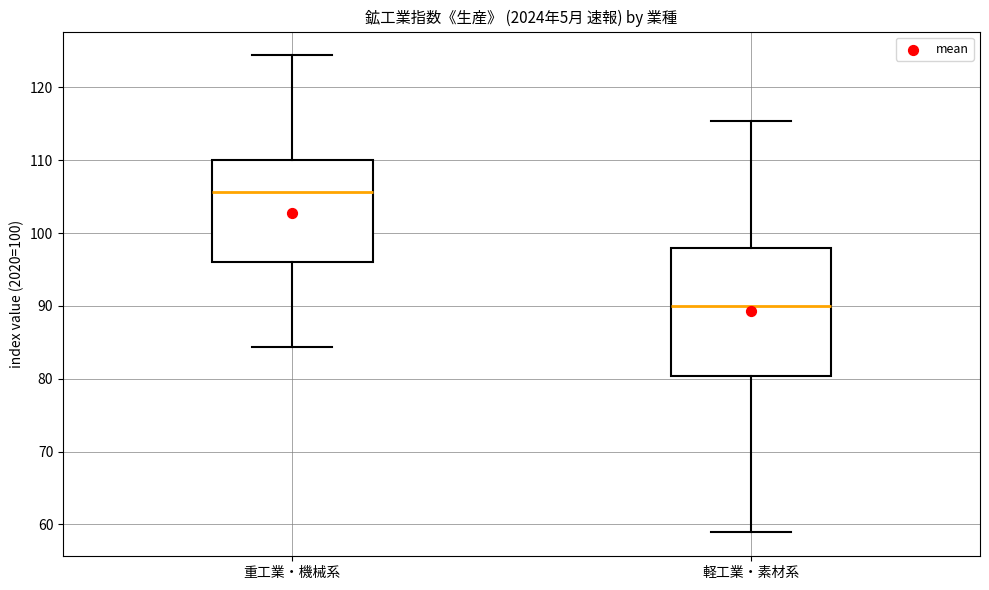

Where does the median line of the box for 重工業・機械系 sit on the y-axis? The values are not printed on the chart, so give them approximately, as read against the axis.

106